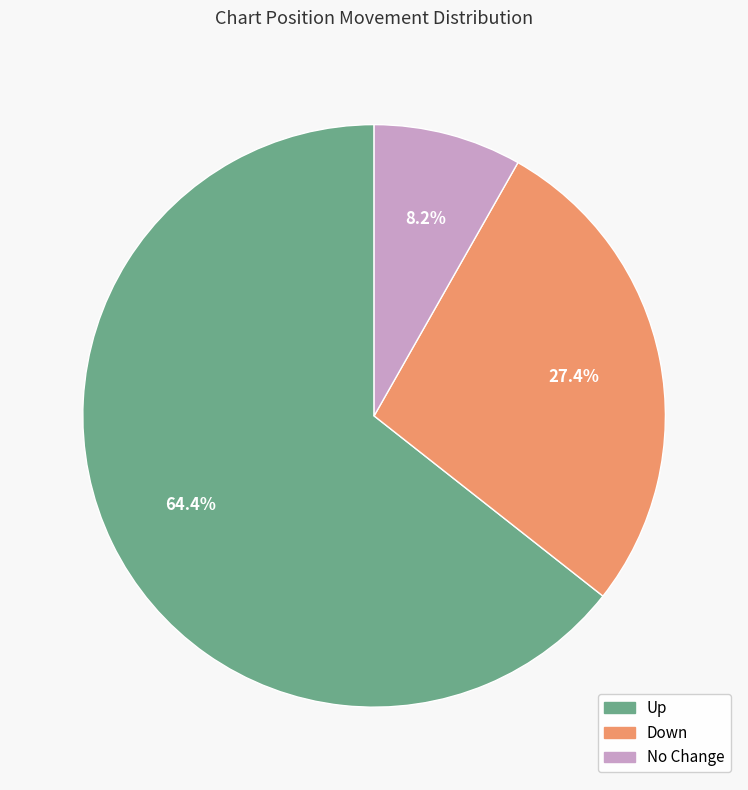

Which slice is the largest?

Up